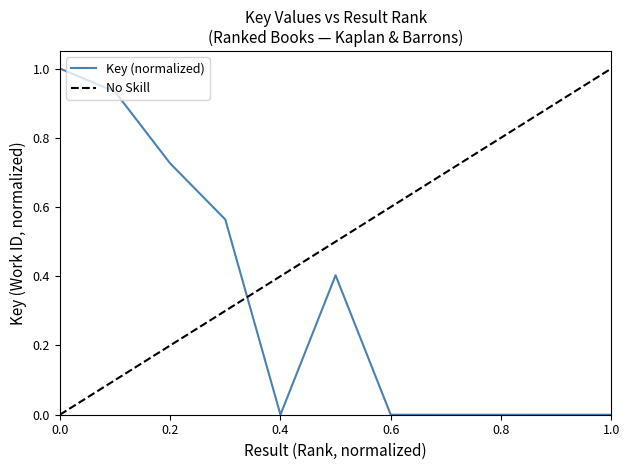

Reading right to left, transcribe all the data shown in this chart.

11=0.0	10=0.0	9=0.0	8=0.0	7=0.0	6=0.4	5=0.0	4=0.6	3=0.7	2=0.9	1=1.0